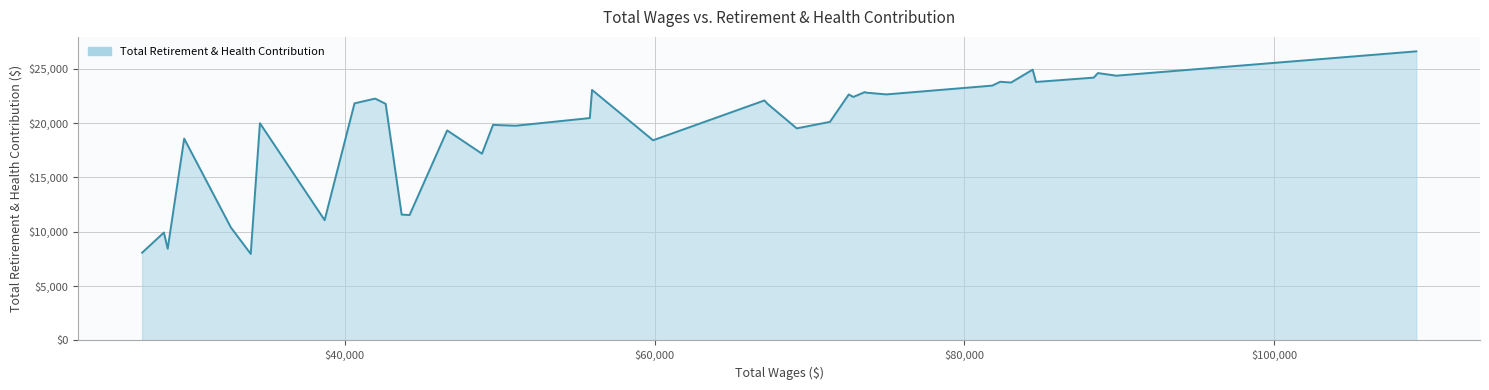

What is the smallest value displayed?

7957